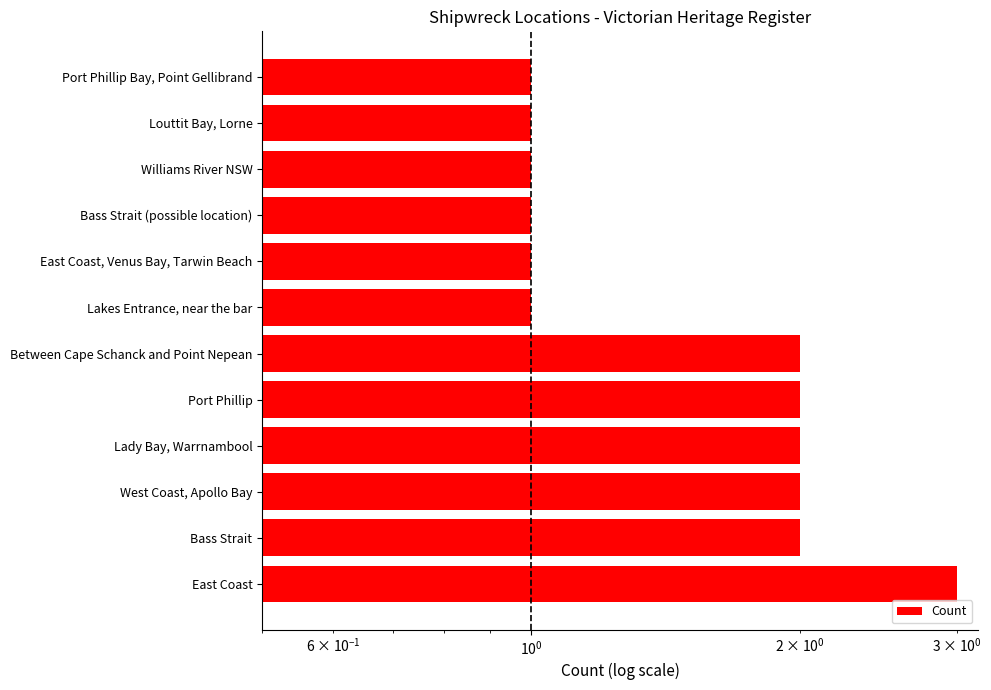

Count the number of categories in the chart.

12